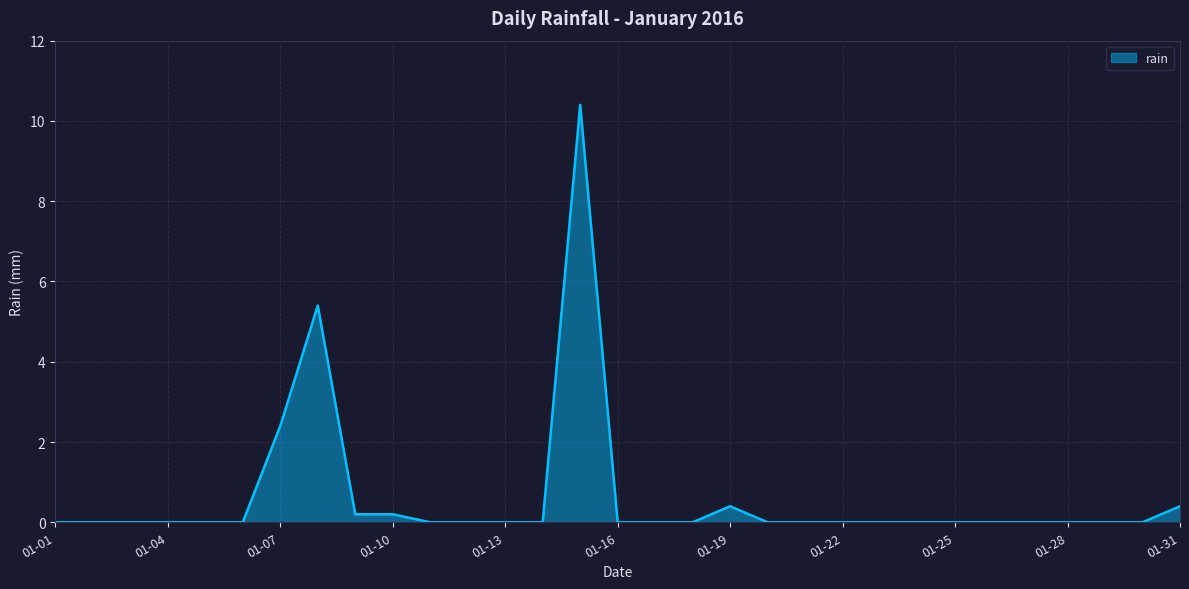

What is the greatest value displayed?

10.4